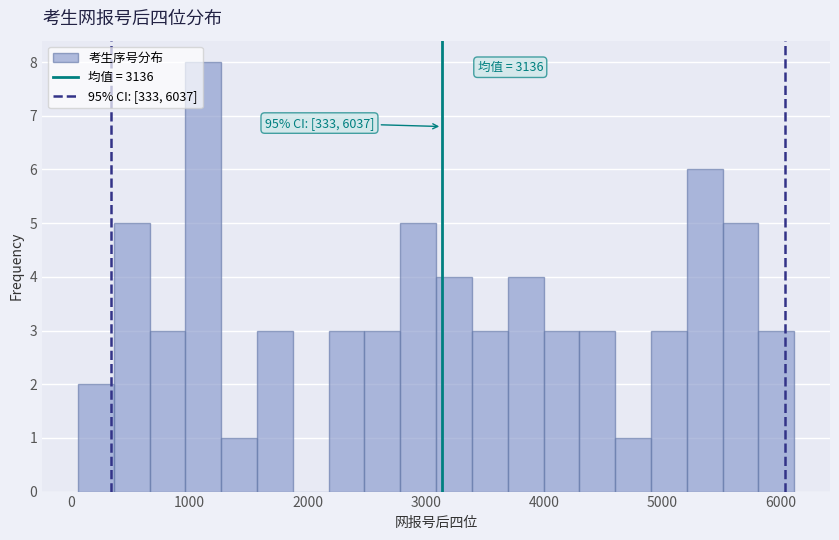

Around what value on the x-axis is the tallest bar? Give the approximate position of its centre, as read against the axis.

1100